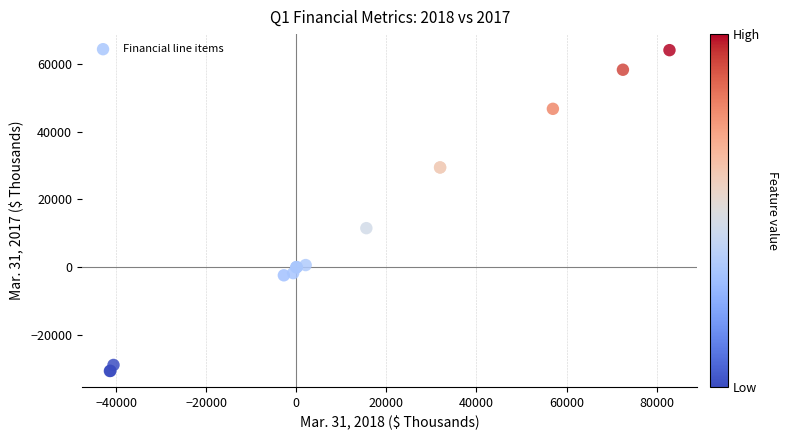

What Y value in the scatter plot is closest to 16713?

11530.0